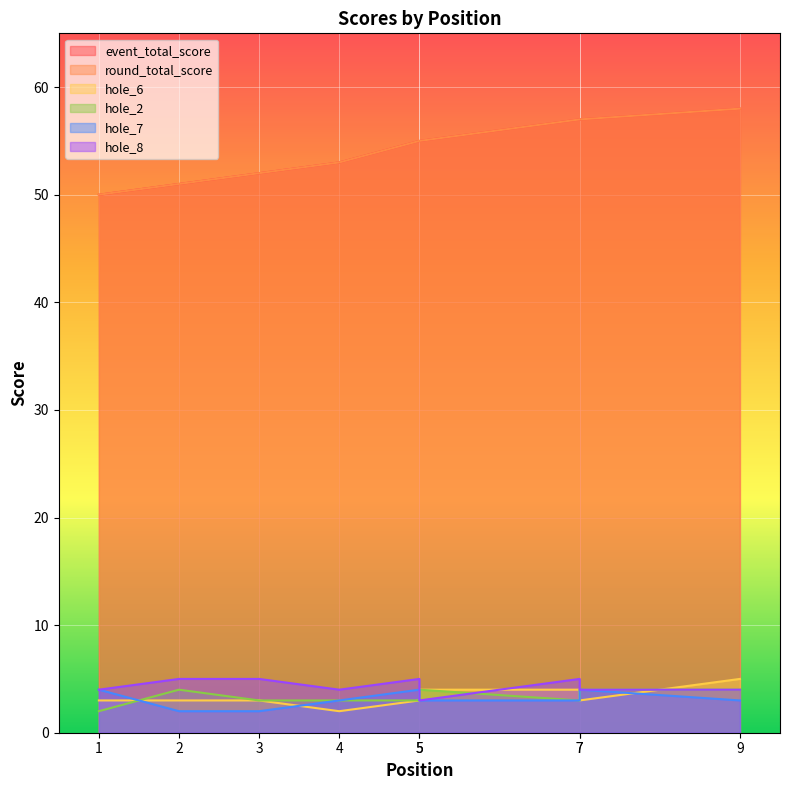

At which category is the sum across all series the highest?

9